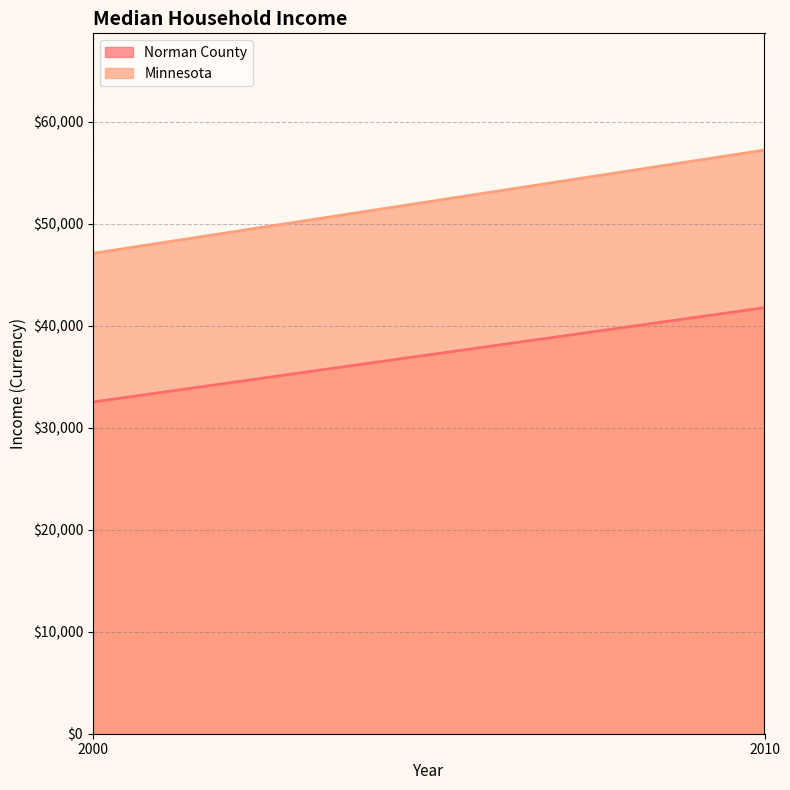

What is the sum of the Minnesota values at 2010 and 2000?

104354